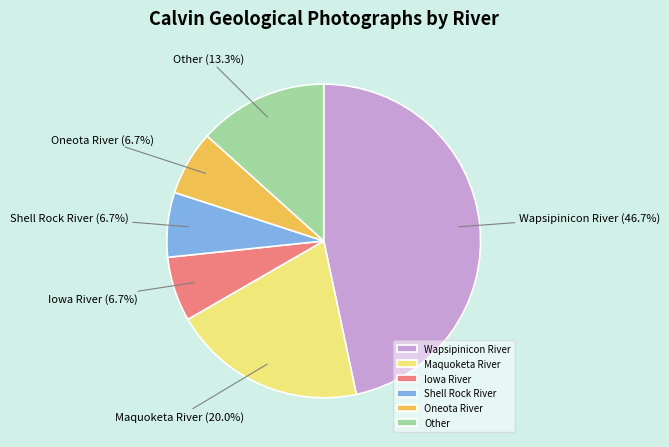

Approximately how many times larger is the value at Iowa River compared to Maquoketa River?

0.3